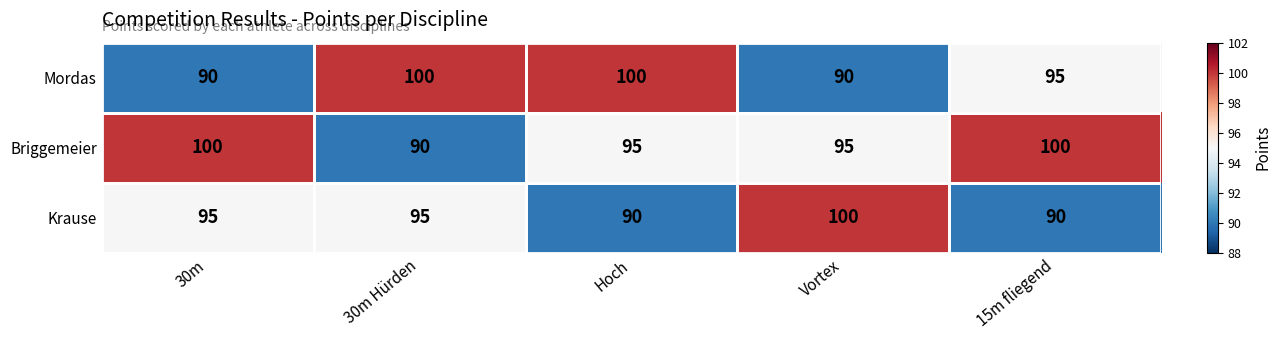

What value does the Briggemeier series have at 15m fliegend?

100